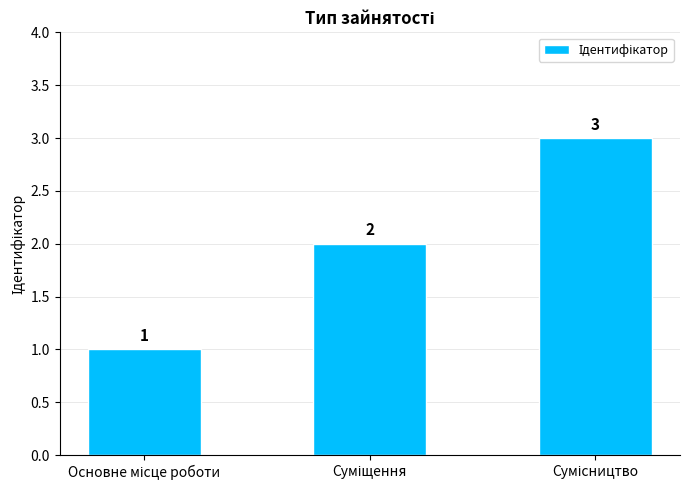

What is the smallest value displayed?

1